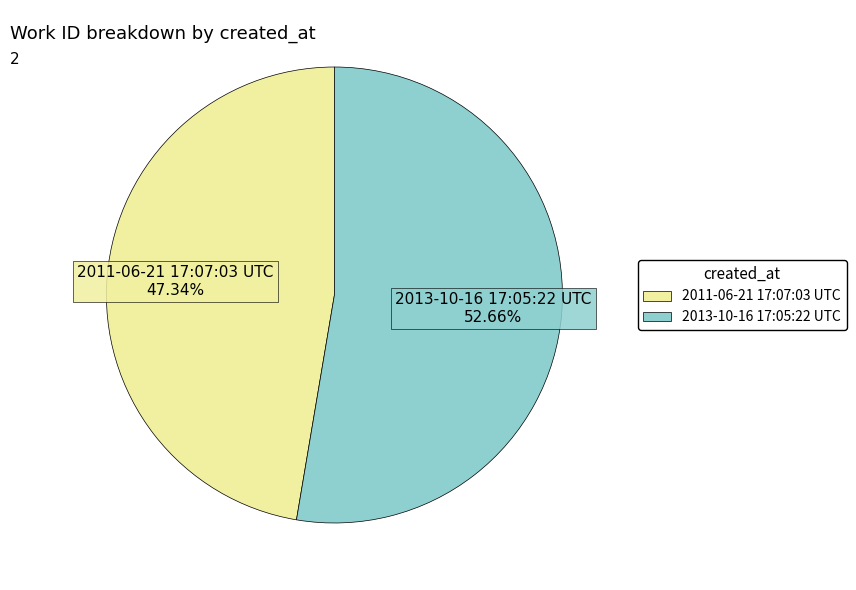

Which has a higher value, 2013-10-16 17:05:22 UTC or 2011-06-21 17:07:03 UTC?

2013-10-16 17:05:22 UTC